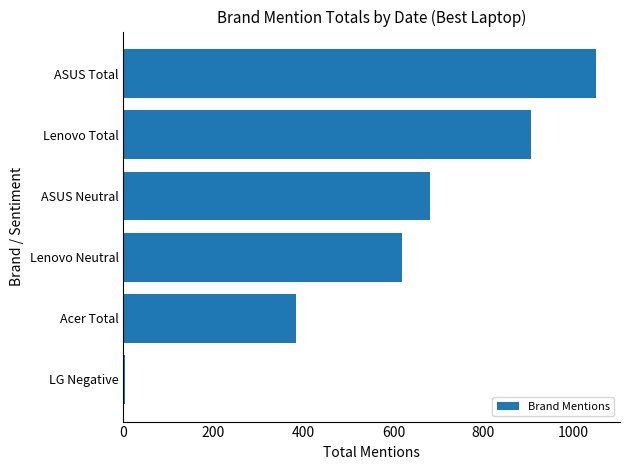

What is the maximum value shown in the chart?

1051